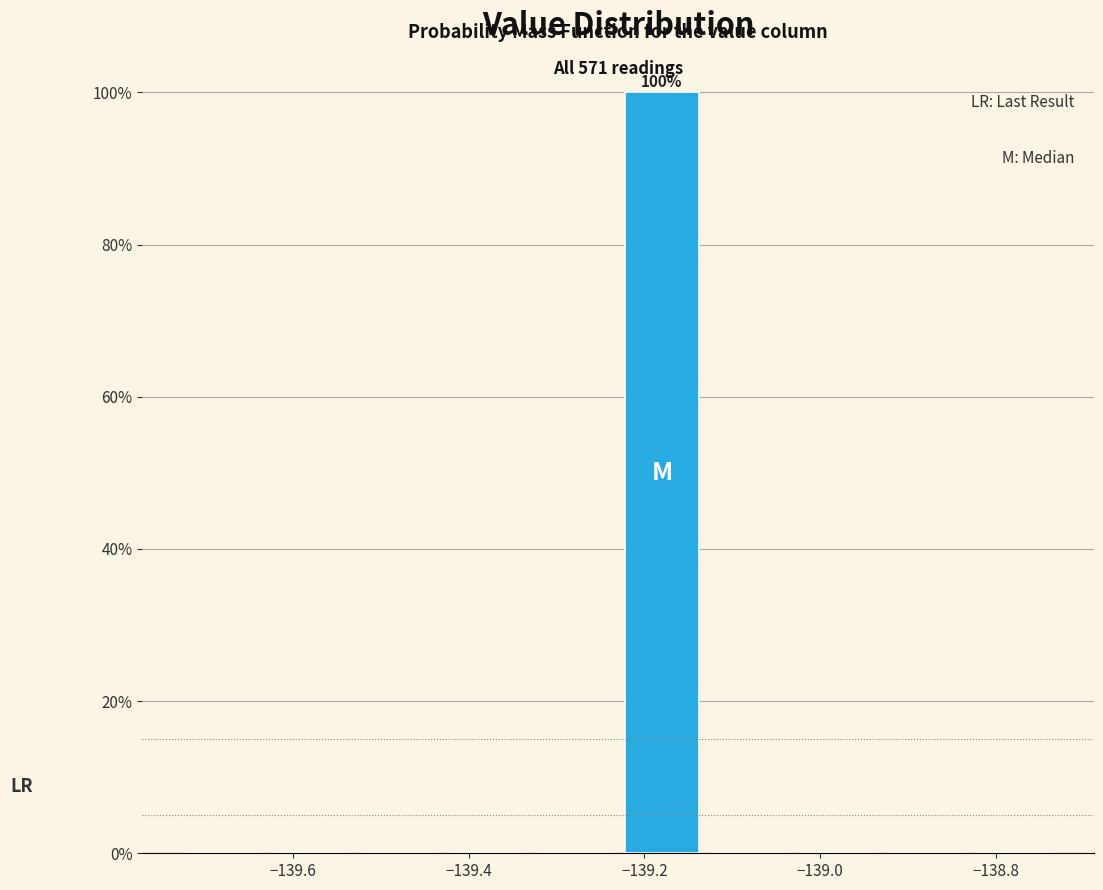

Over which range of the x-axis is the bar tallest?

-139.23 to -139.13